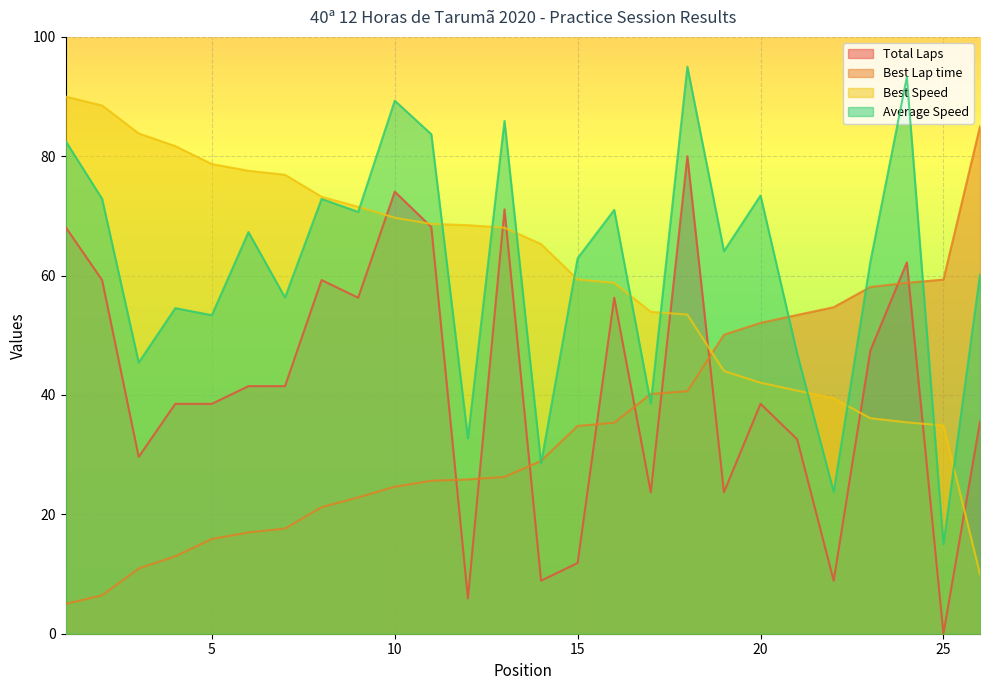

What are all the series names shown in the legend?

Total Laps, Best Lap time, Best Speed, Average Speed